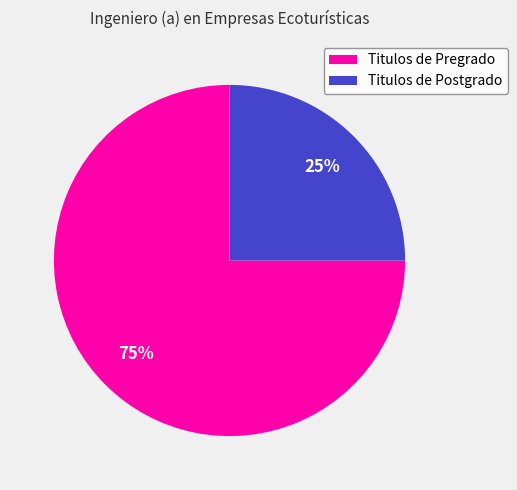

Rank the categories by value from highest to lowest.

Titulos de Pregrado, Titulos de Postgrado